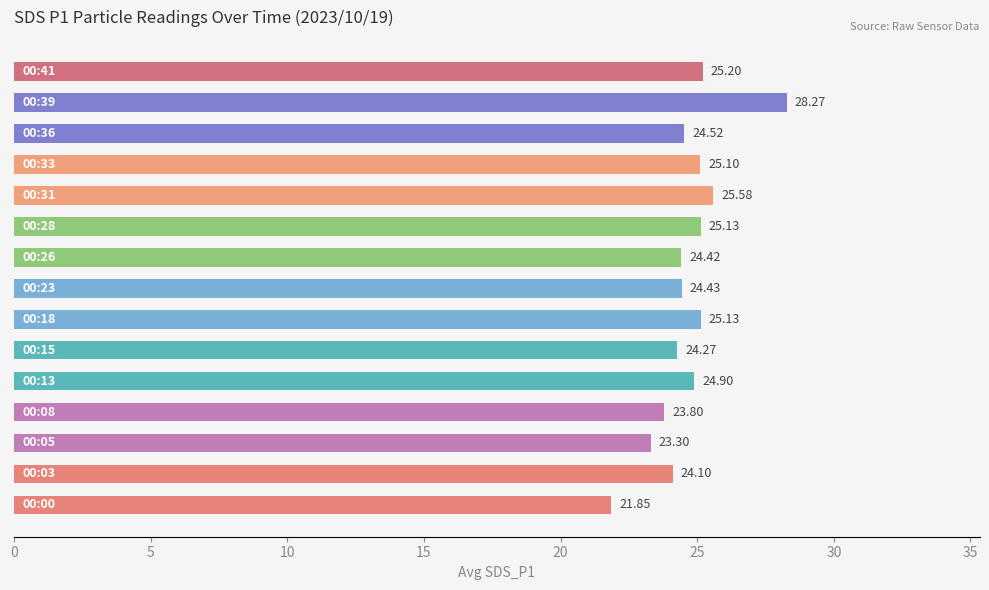

What is the sum of all values?

370.0